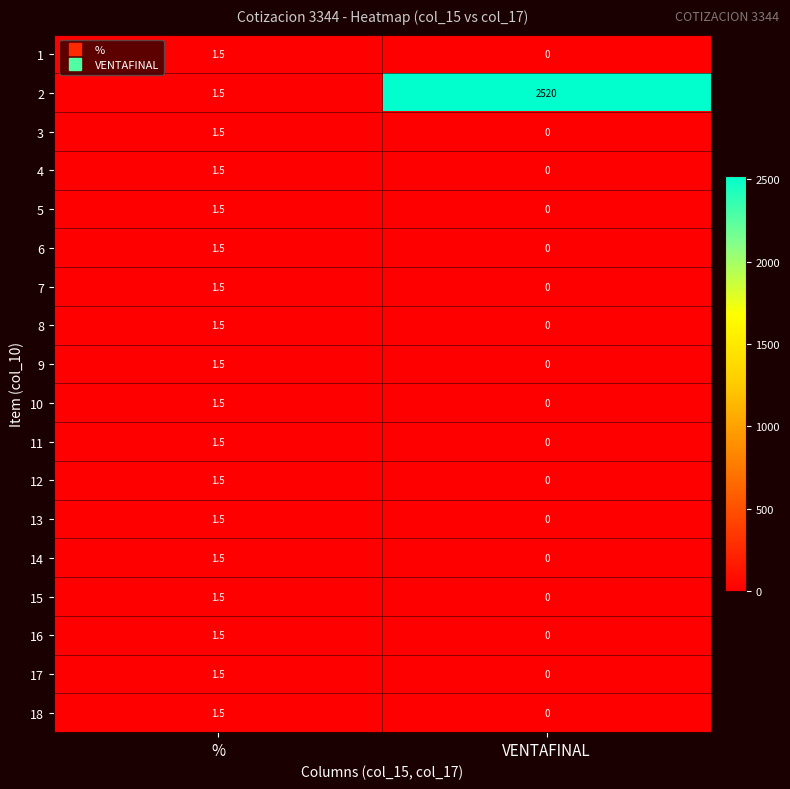

The 1 series shows 0.6 at %. True or false?

False